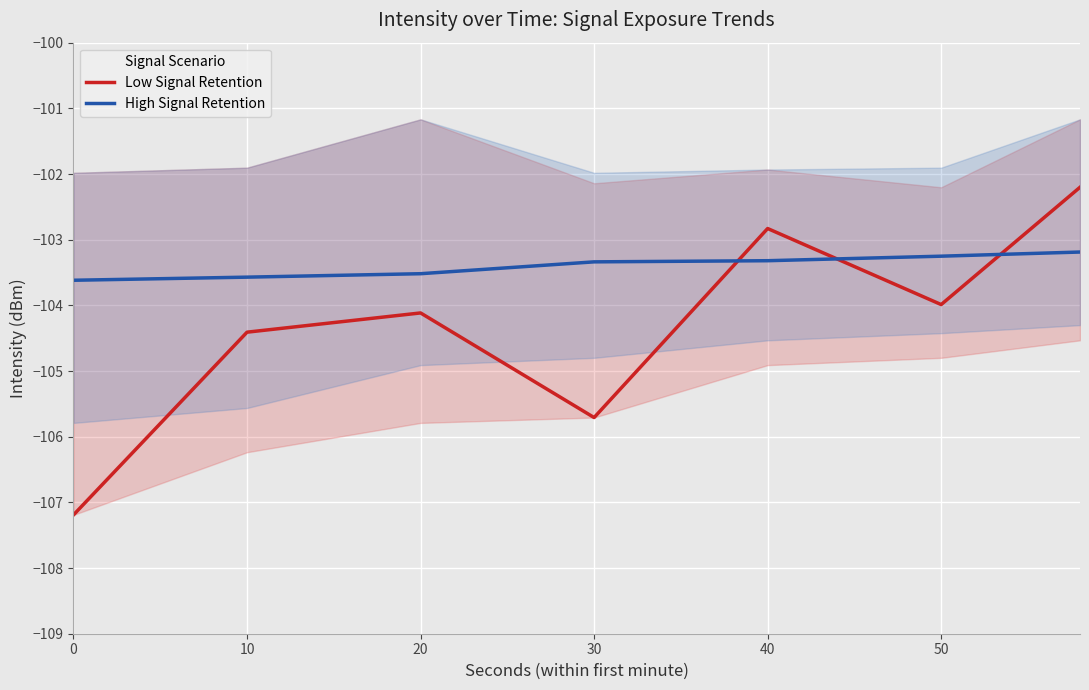

What value does the Low Signal Retention series have at 30?

-105.7